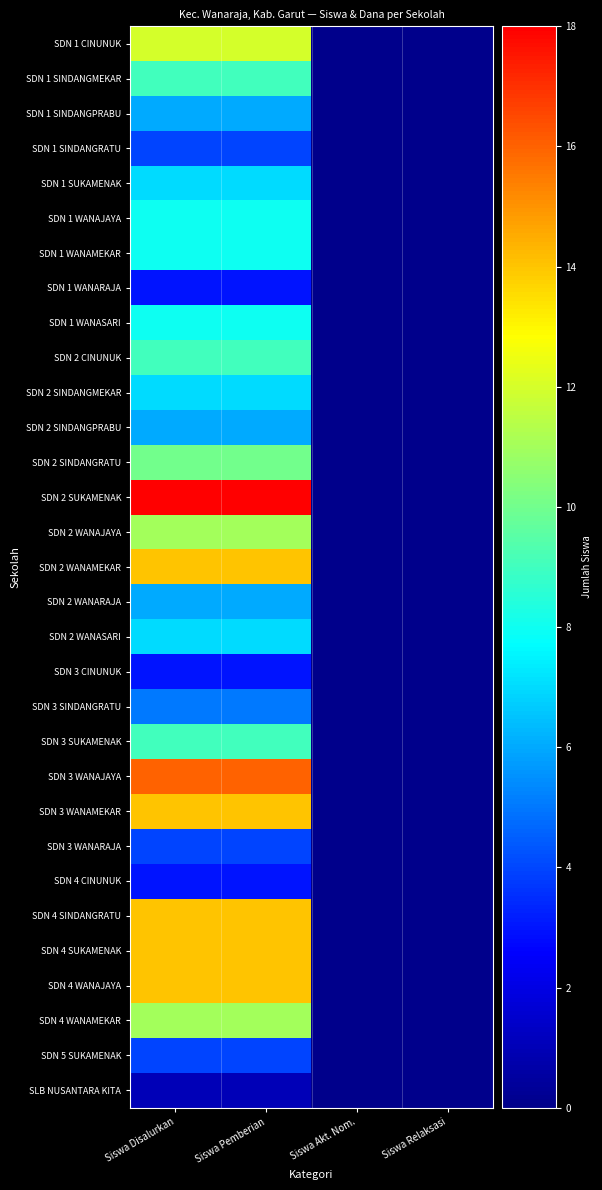

Which category has the highest value across all series?

Siswa Disalurkan